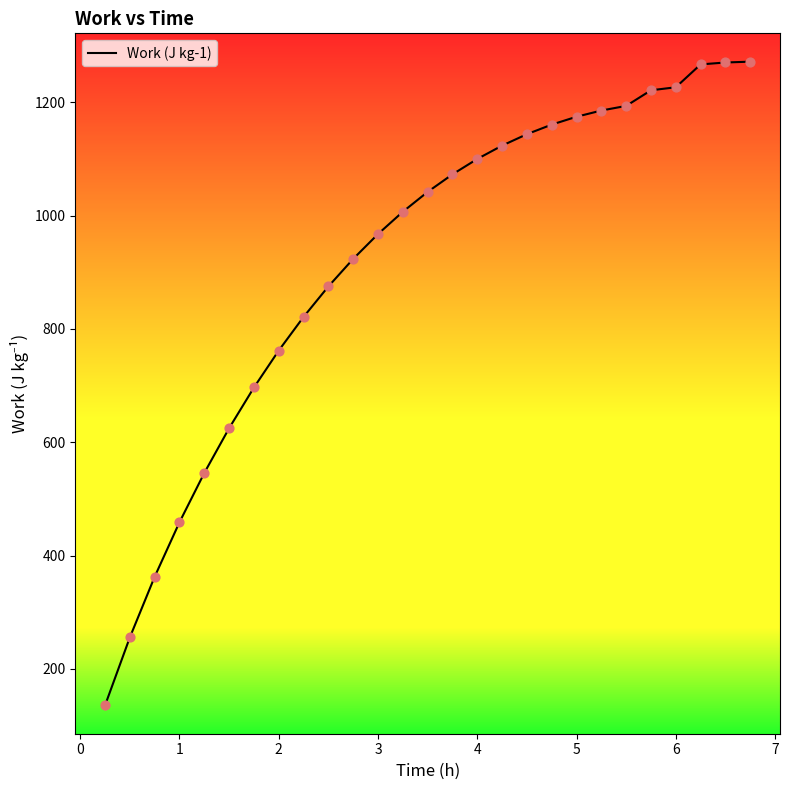

What is the smallest value displayed?

135.7